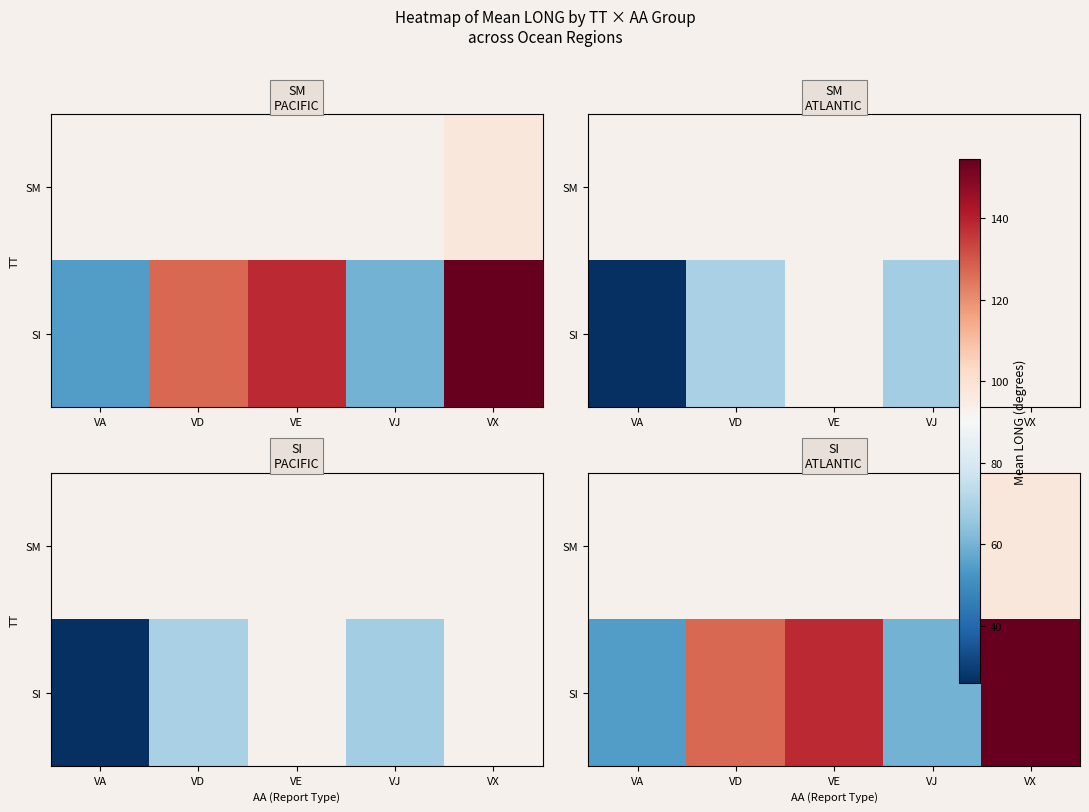

How many series are shown in this chart?

2